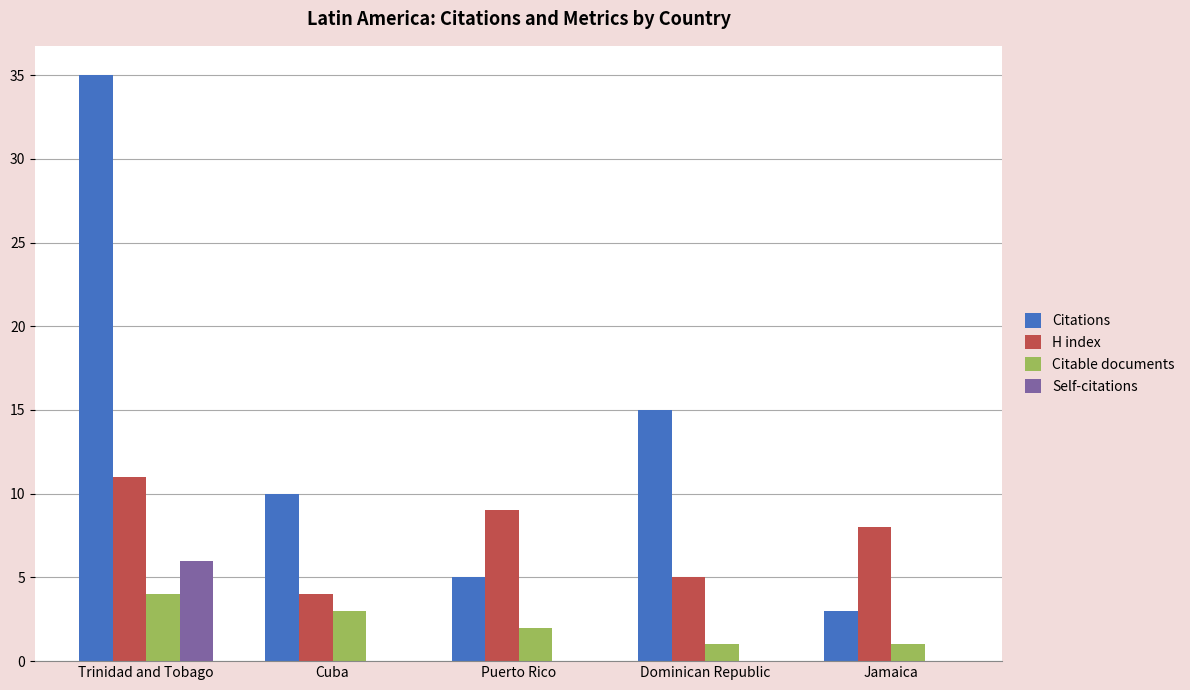

How many Self-citations values are between 0 and 1?

4